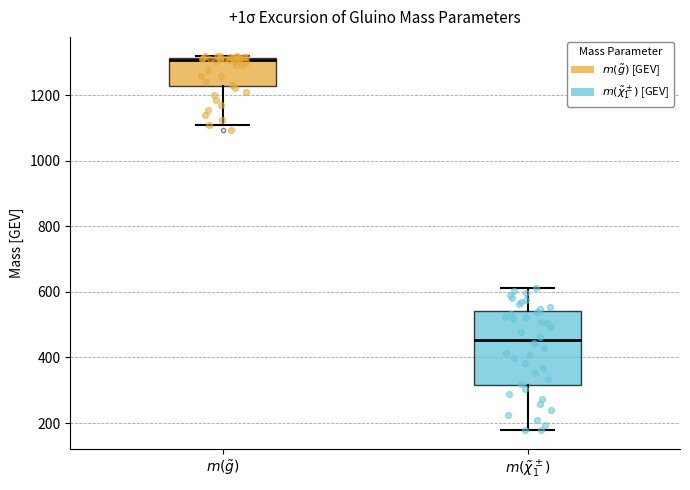

Reading left to right, transcribe this box plot: for each box, give where its median line is, the range the box spans, and where its two whiskers end, as read against the y-axis. The values are not printed on the chart, so give them approximately, as read against the axis.

$m(\tilde{g})$: median 1300, box 1220 to 1320, whiskers 1120 to 1320 (just above the box's upper edge)
$m(\tilde{\chi}_1^\pm)$: median 460, box 320 to 540, whiskers 180 to 620